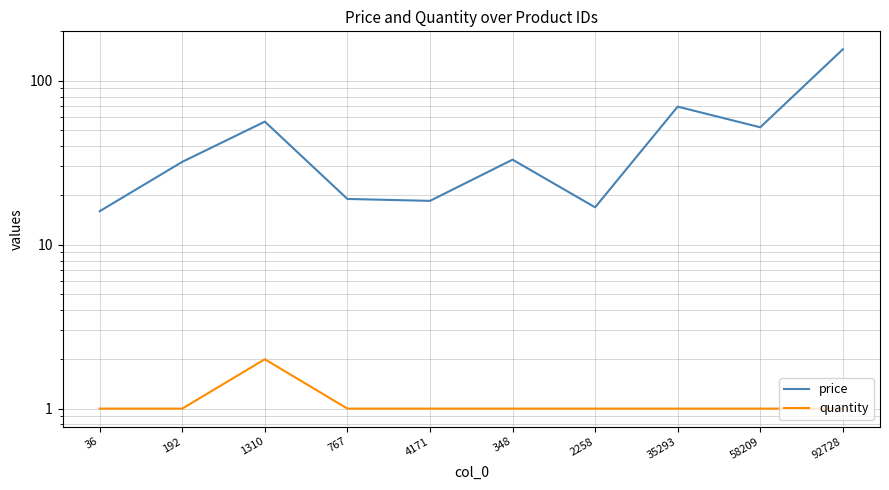

At which label does price first exceed 33?

1310